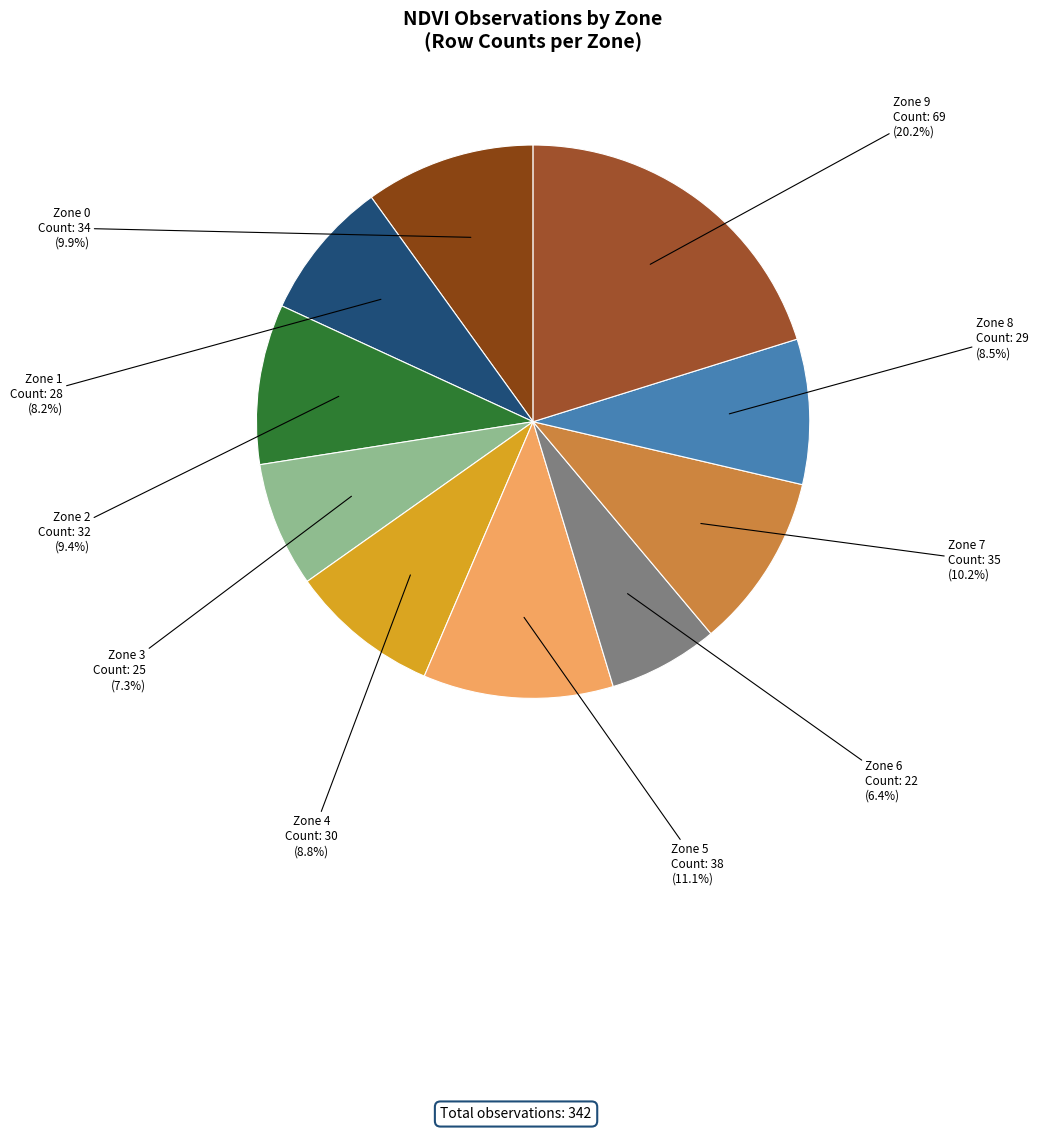

Approximately how many times larger is the value at Zone 3 compared to Zone 8?

0.9